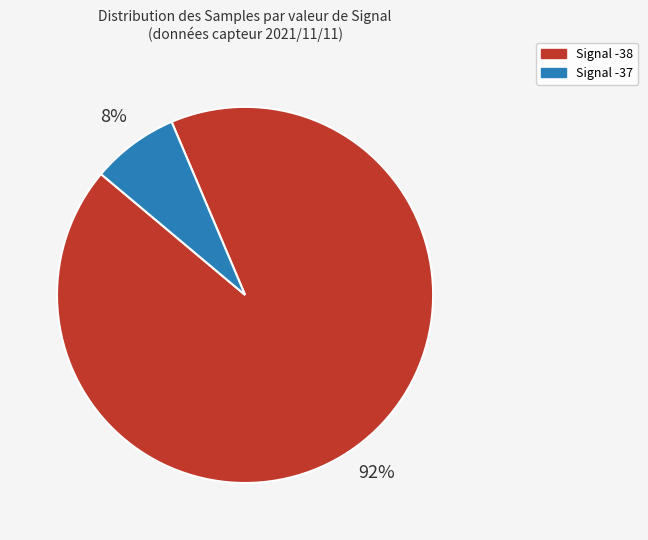

Is there a majority slice in this chart?

Yes